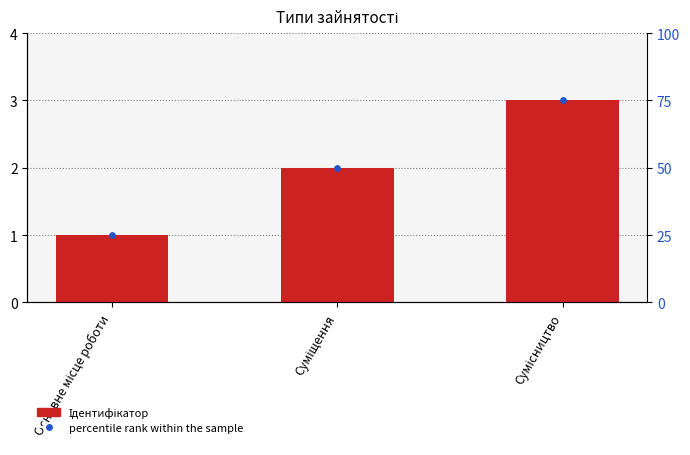

What are all the series names shown in the legend?

Ідентифікатор, percentile rank within the sample